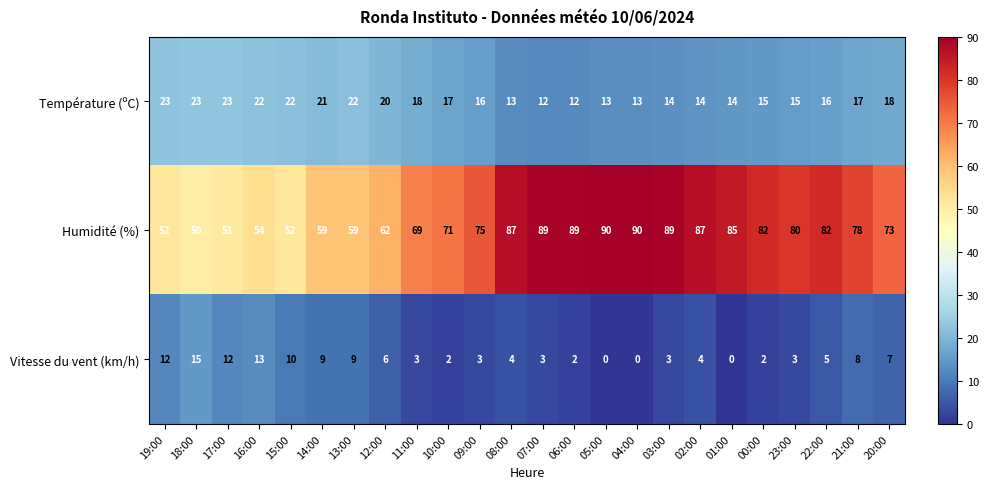

What is the total value across all series at 01:00?

99